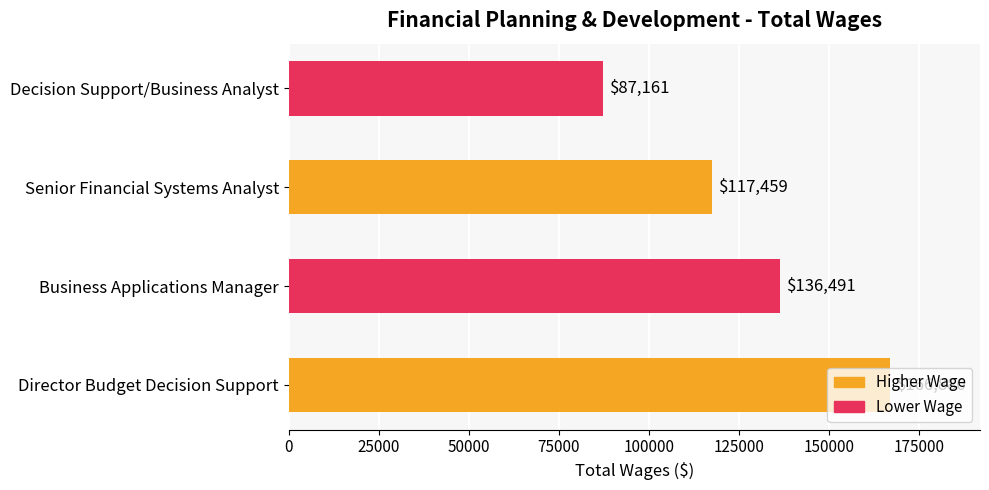

How many bars are there in total?

4